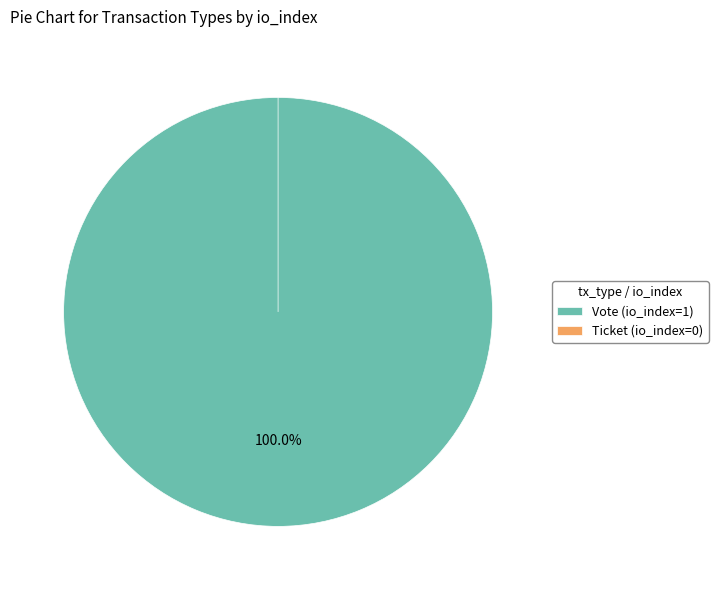

Which slice is the smallest?

Ticket (io_index=0)